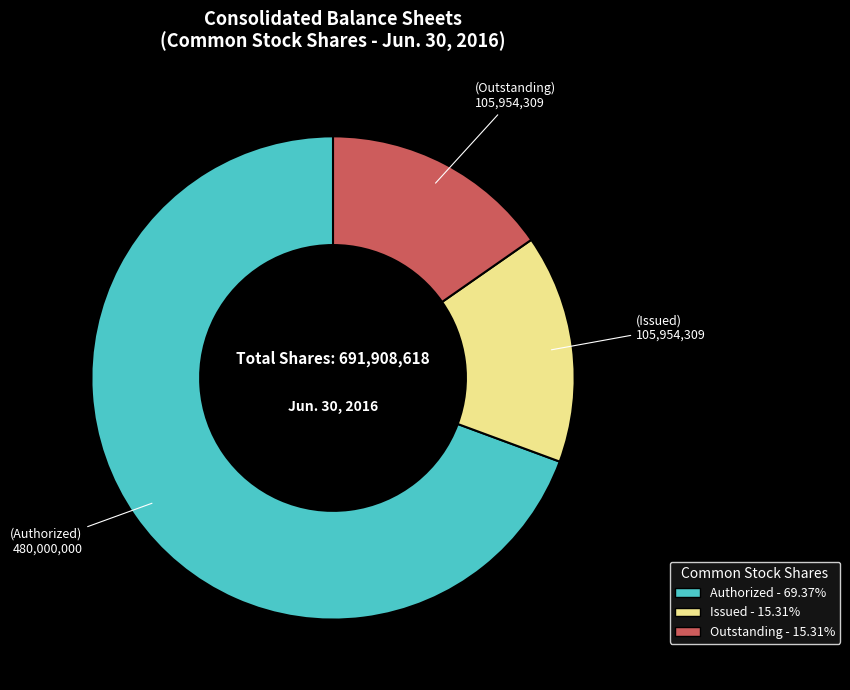

Is there a majority slice in this chart?

Yes